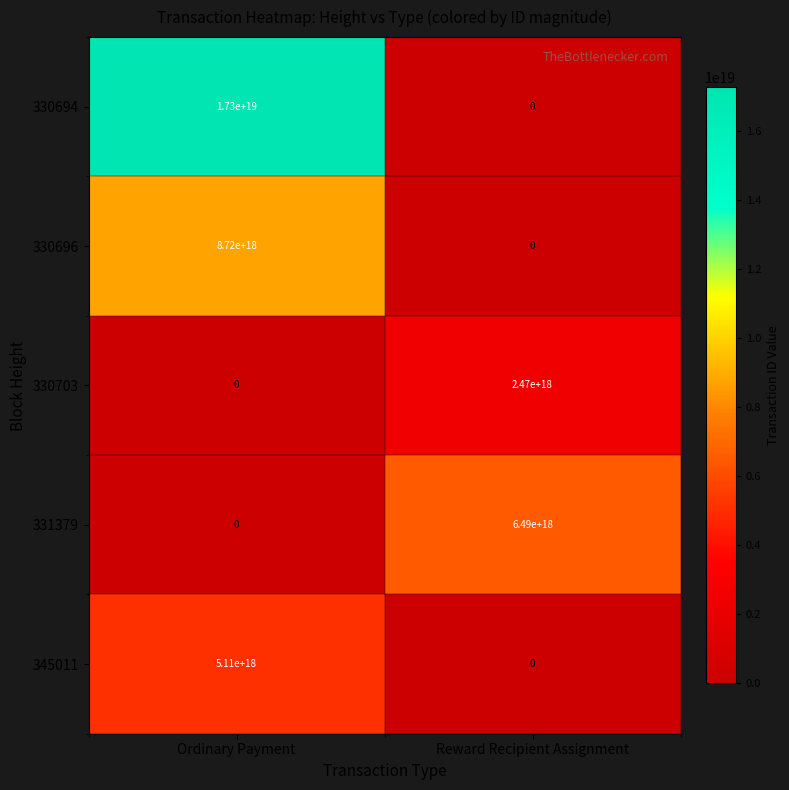

Between Ordinary Payment and Reward Recipient Assignment, which series saw the biggest shift?

330694